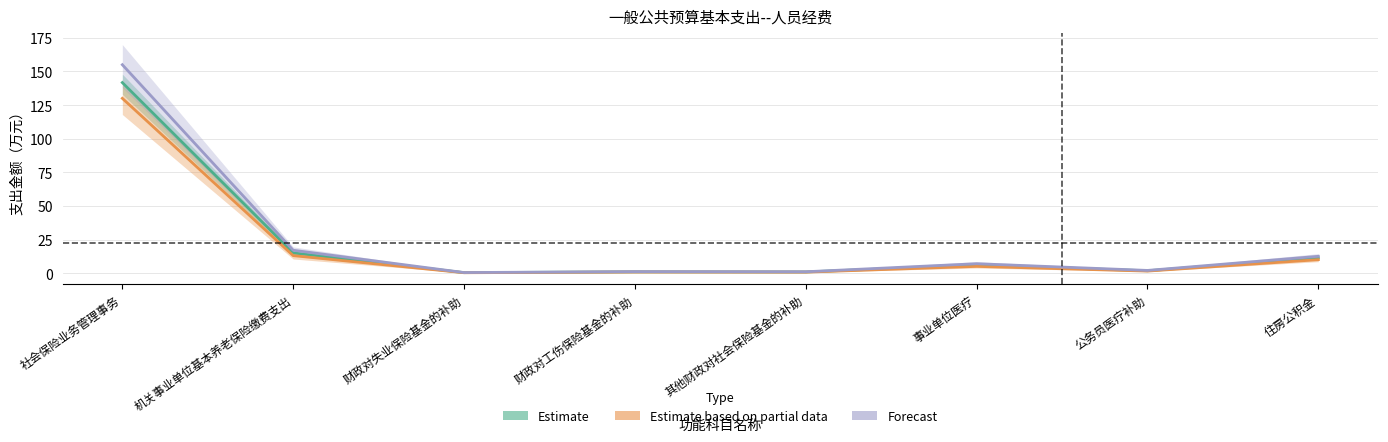

Where is Estimate nearest to the value 71?

机关事业单位基本养老保险缴费支出